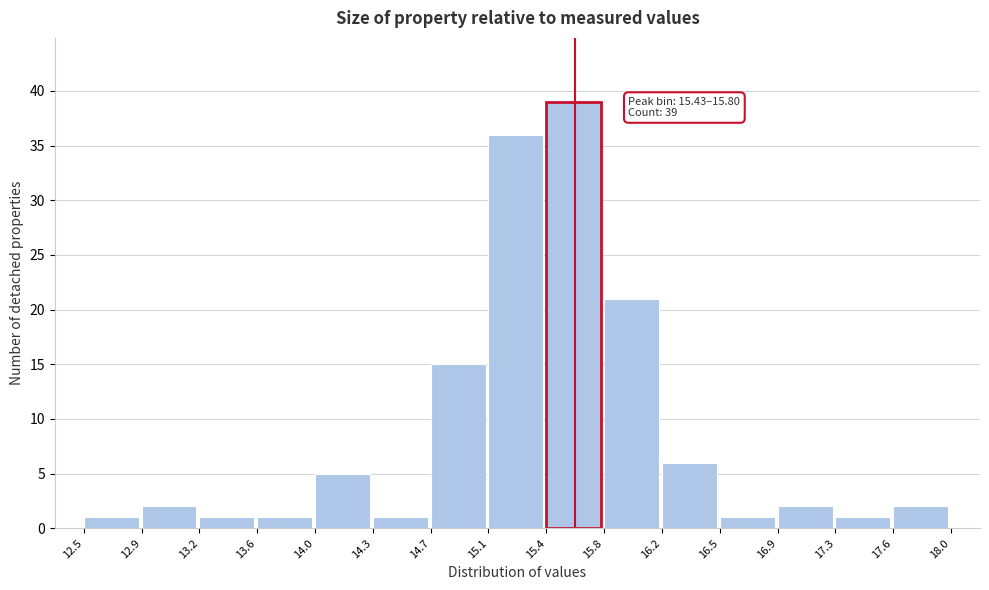

Over which range of the x-axis is the bar tallest?

15.4 to 15.8